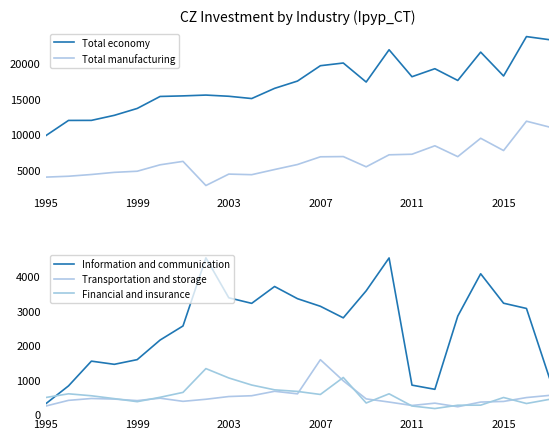

Does the chart have visible grid lines?

No